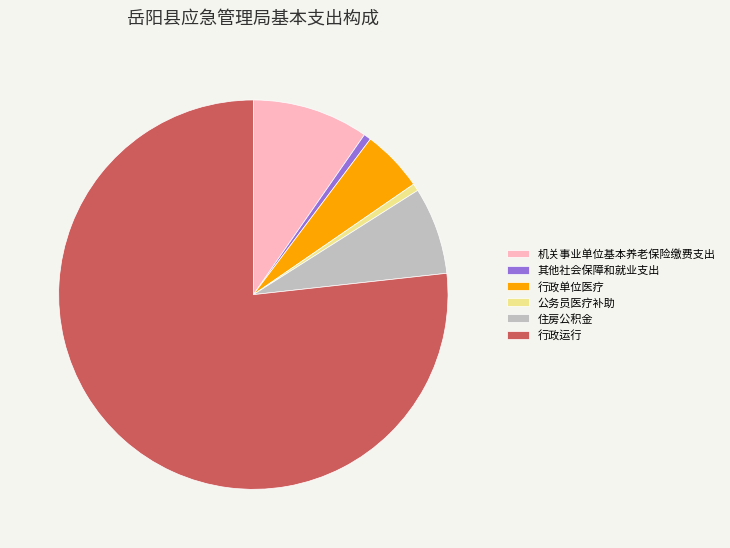

Is the sum of 行政单位医疗 and 其他社会保障和就业支出 greater than half?

No